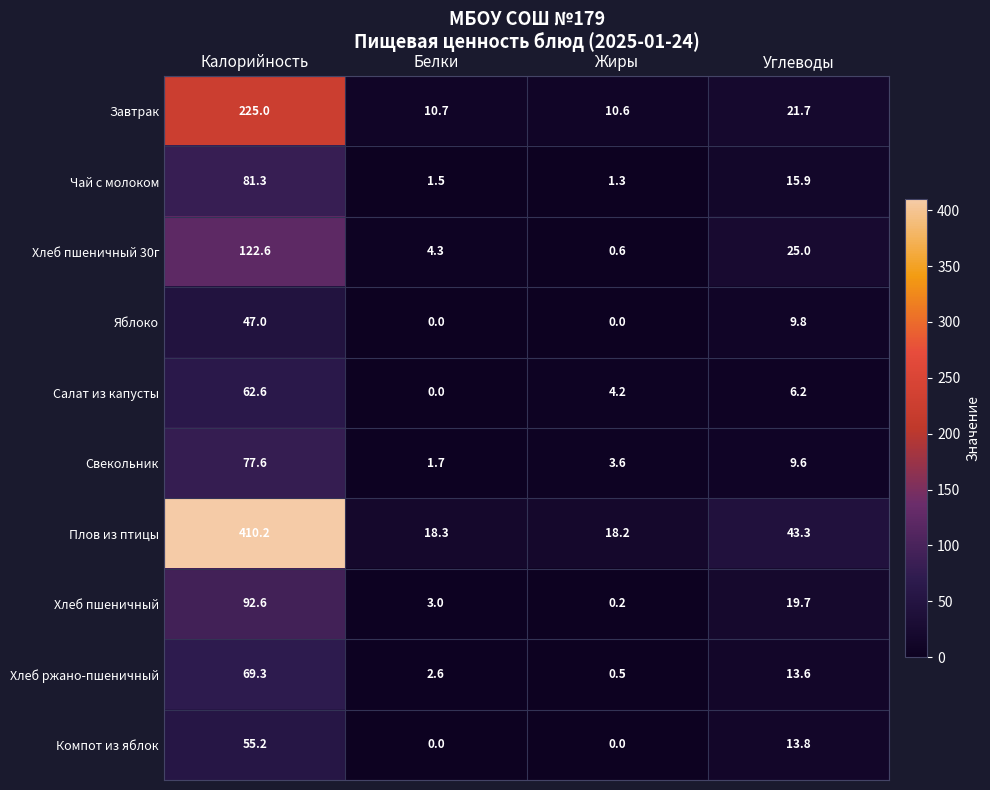

At which category is the sum across all series the highest?

Калорийность